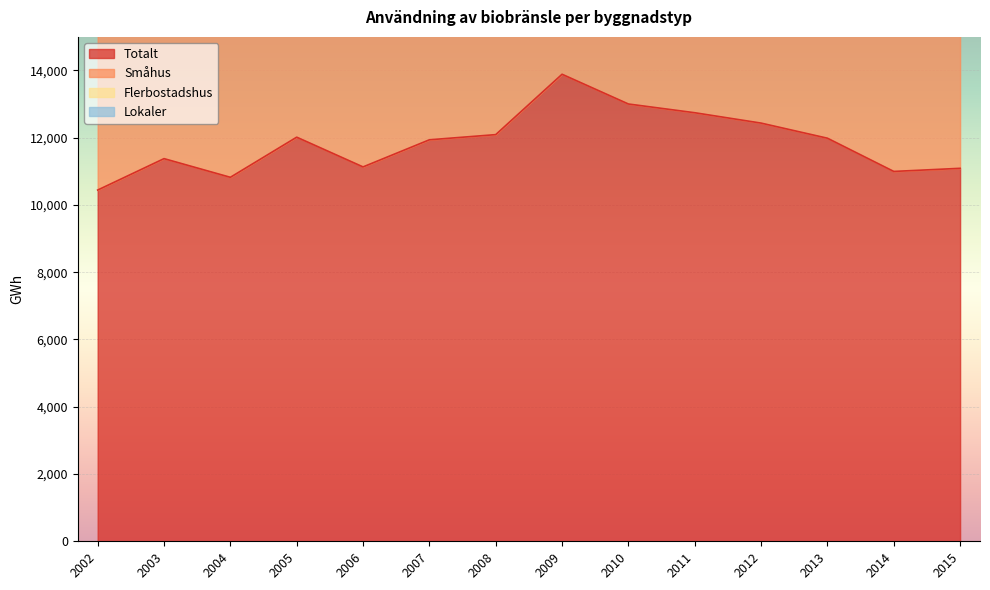

Which series has the largest range (max minus min)?

Småhus